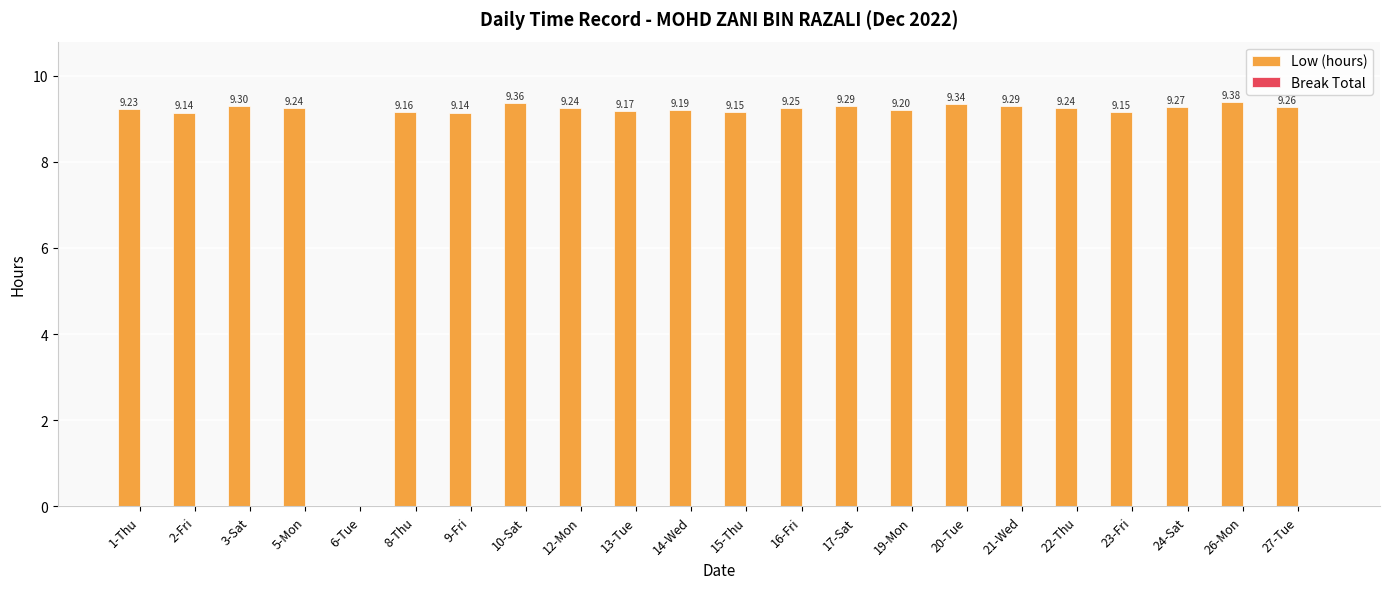

What is the sum of the values at 20-Tue and 1-Thu?

18.6